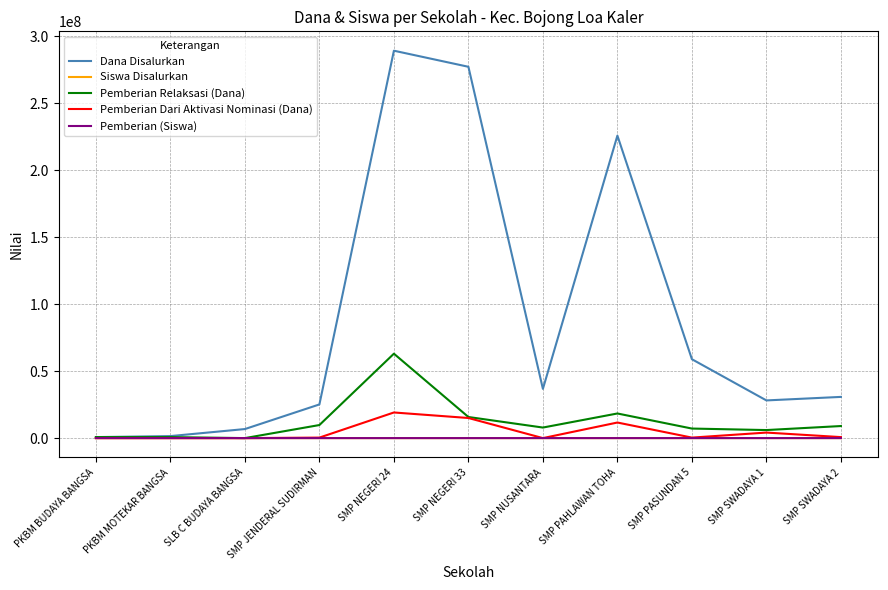

Which series changed the most between SMP PAHLAWAN TOHA and SMP PASUNDAN 5?

Dana Disalurkan